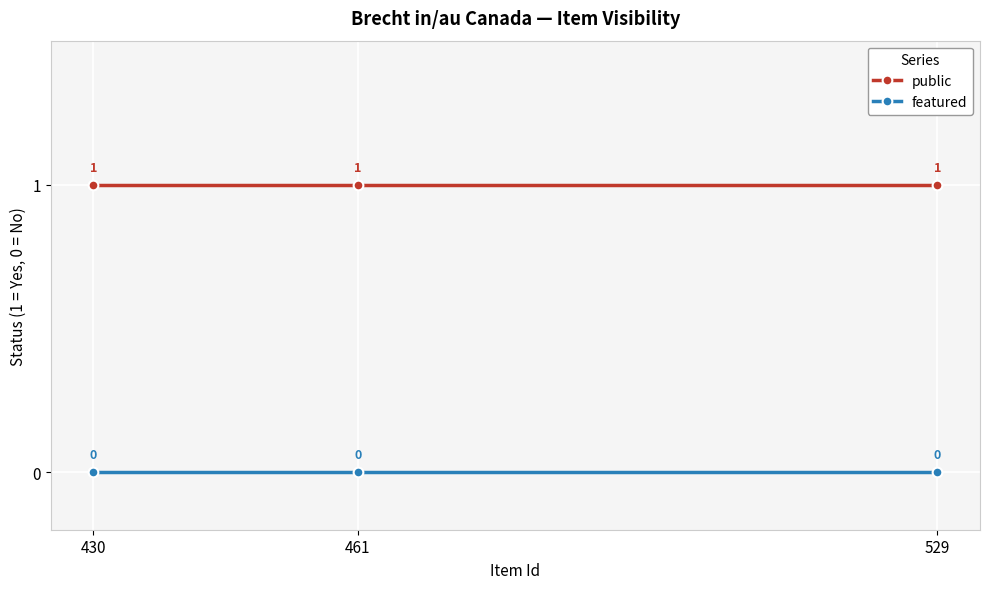

Is it true that featured equals 0 at 461?

True